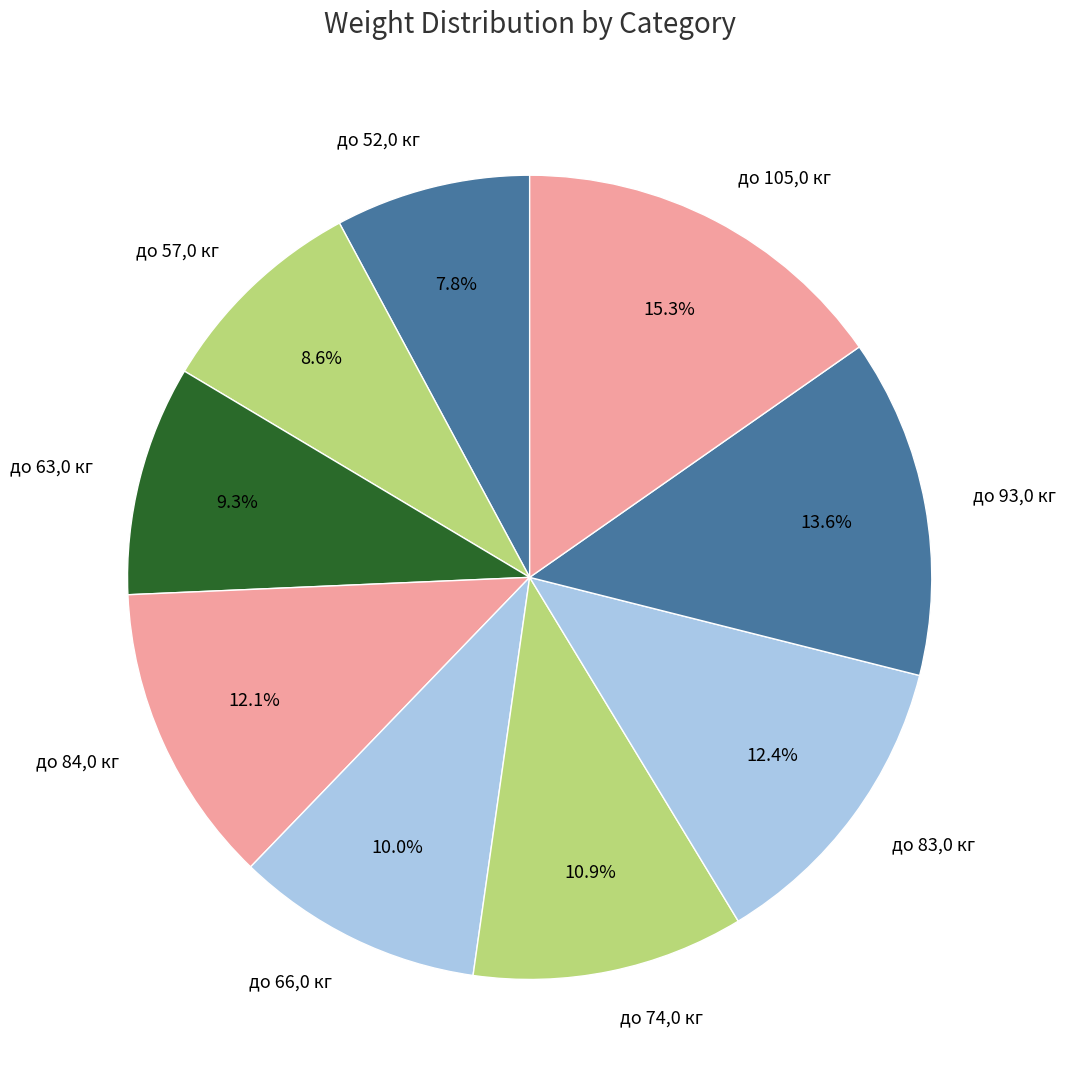

To the nearest percent, what portion does до 66,0 кг represent?

10%